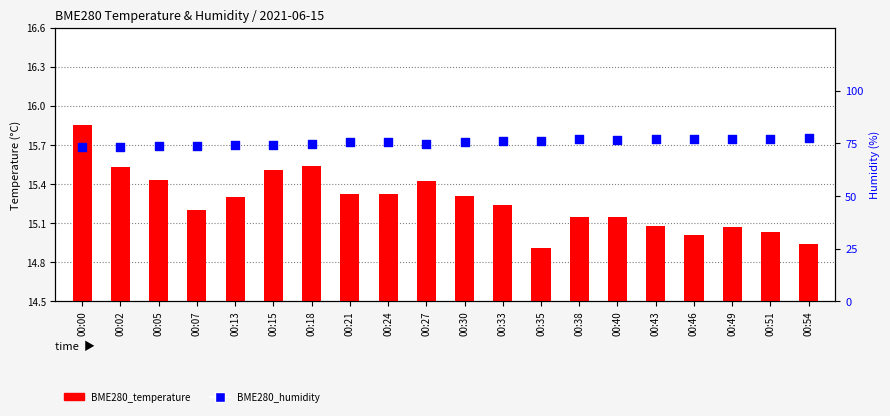

Which series has the largest total across all categories?

BME280_humidity